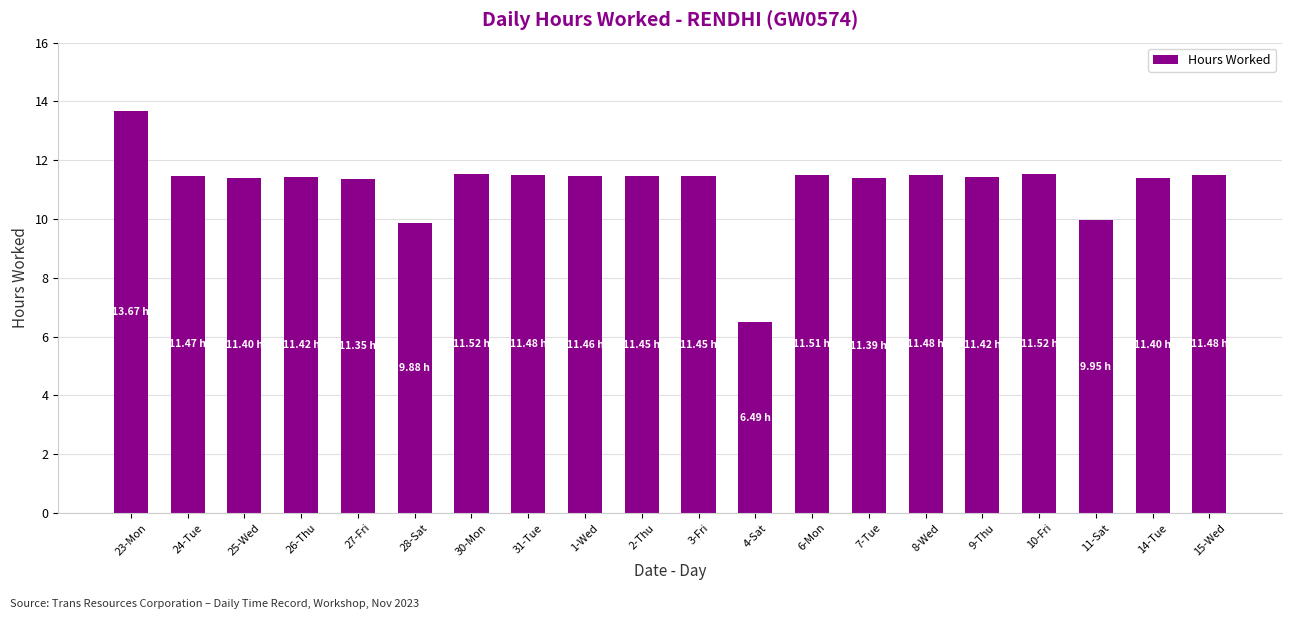

What is the minimum value shown in the chart?

6.5